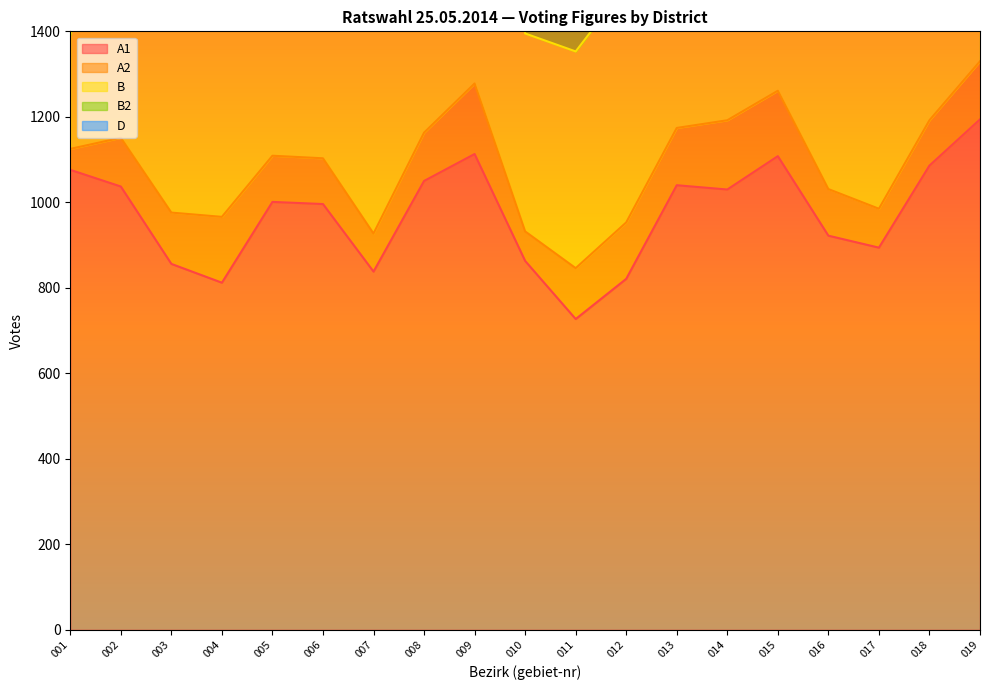

Reading left to right, list all the values displayed in this chart.

A1: 001=1076	002=1037	003=856	004=812	005=1001	006=996	007=838	008=1050	009=1113	010=863	011=727	012=821	013=1040	014=1030	015=1108	016=922	017=894	018=1086	019=1194
A2: 001=49	002=114	003=120	004=154	005=108	006=107	007=89	008=113	009=165	010=69	011=119	012=132	013=134	014=162	015=153	016=109	017=91	018=106	019=136
B: 001=267	002=659	003=552	004=571	005=549	006=526	007=515	008=615	009=744	010=463	011=507	012=554	013=542	014=582	015=745	016=462	017=500	018=530	019=592
B2: 001=46	002=109	003=111	004=144	005=92	006=103	007=86	008=108	009=162	010=65	011=117	012=126	013=125	014=149	015=146	016=101	017=80	018=98	019=127
D: 001=264	002=652	003=547	004=563	005=545	006=516	007=508	008=609	009=735	010=460	011=503	012=551	013=532	014=578	015=736	016=456	017=494	018=524	019=581